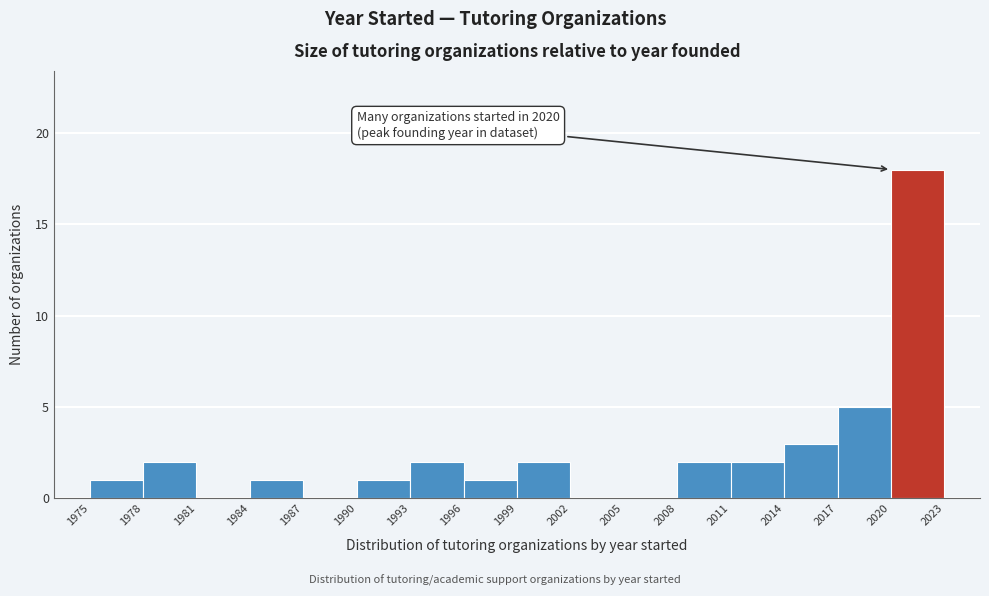

Over which range of the x-axis is the bar tallest?

2020 to 2023